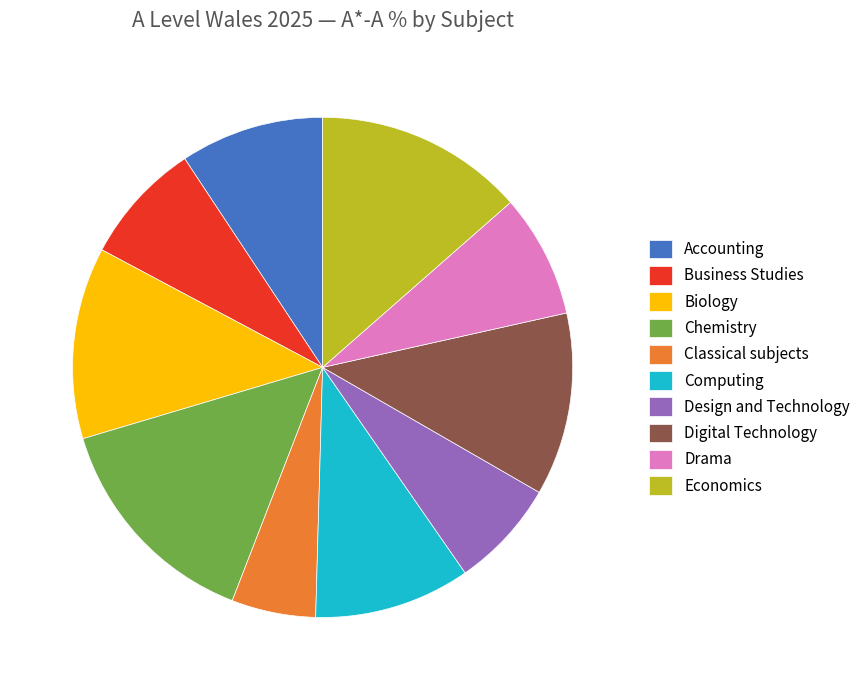

Is there any slice that represents more than half of the pie?

No